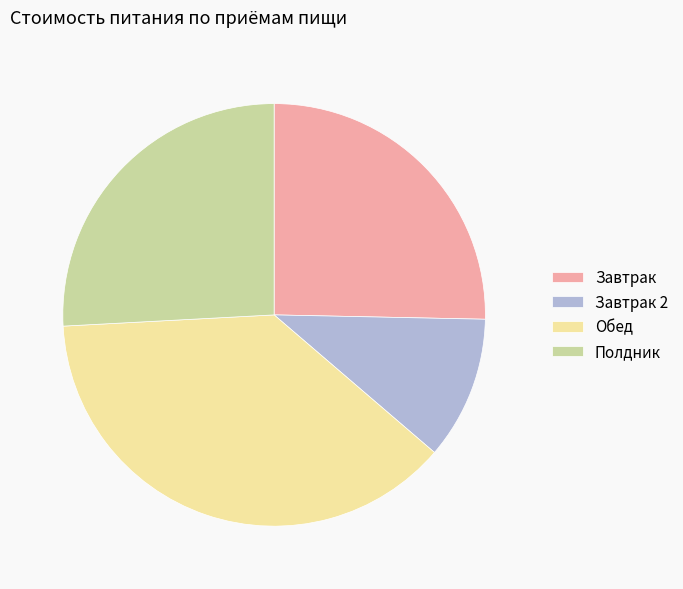

How many segments does this pie chart have?

4